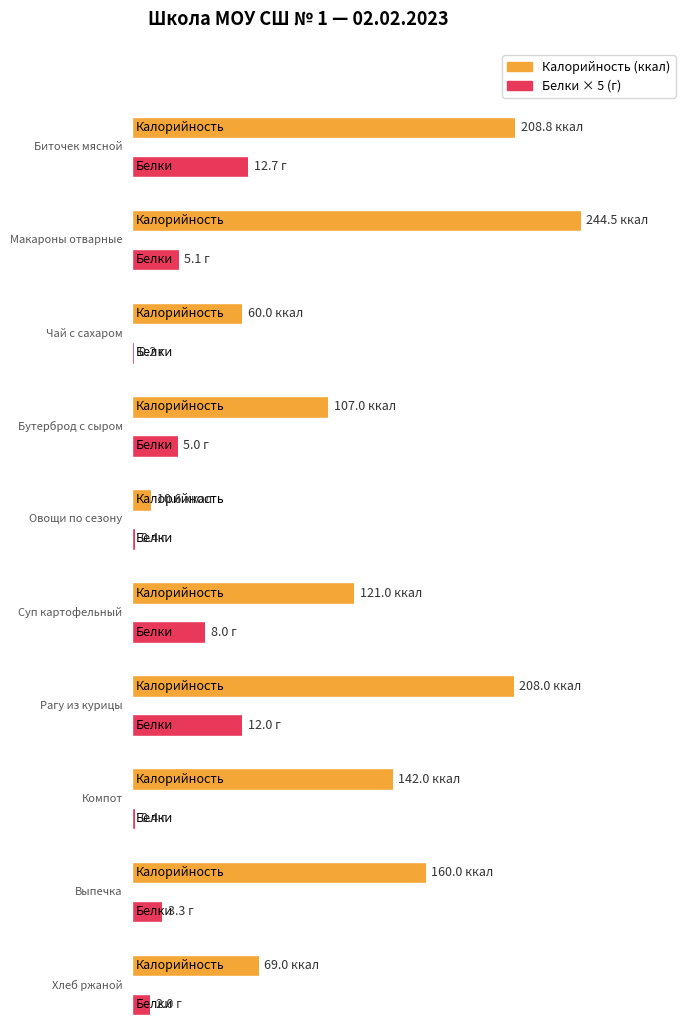

Count the number of categories in the chart.

10